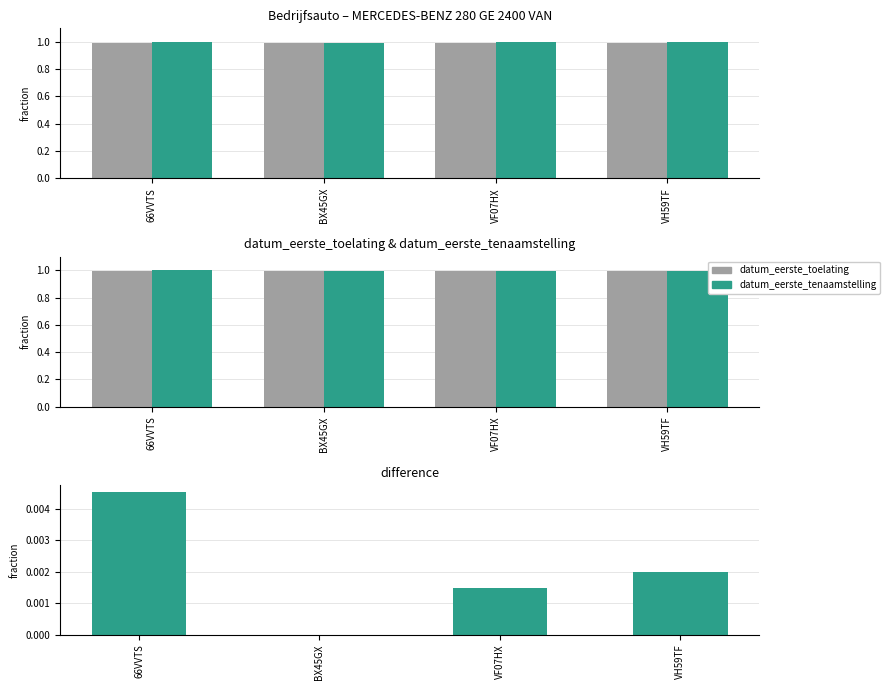

How many series are shown in this chart?

3